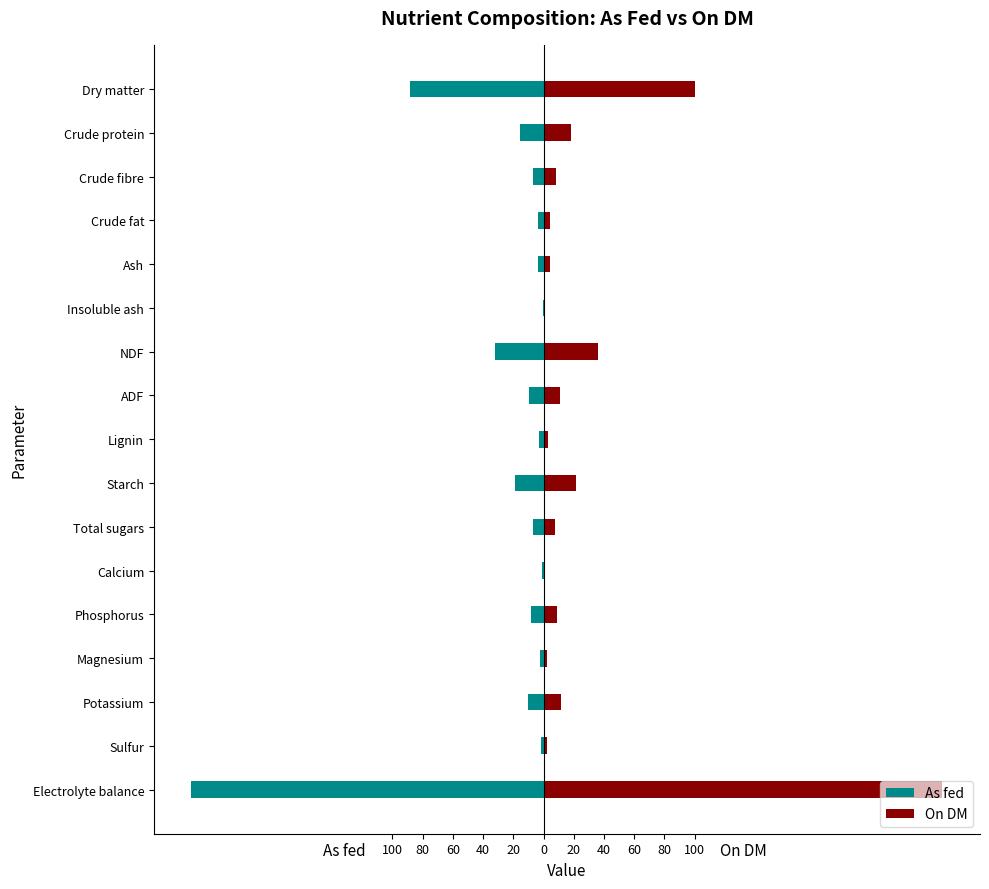

Is the value of On DM at Total sugars greater than the value of As fed at Starch?

Yes